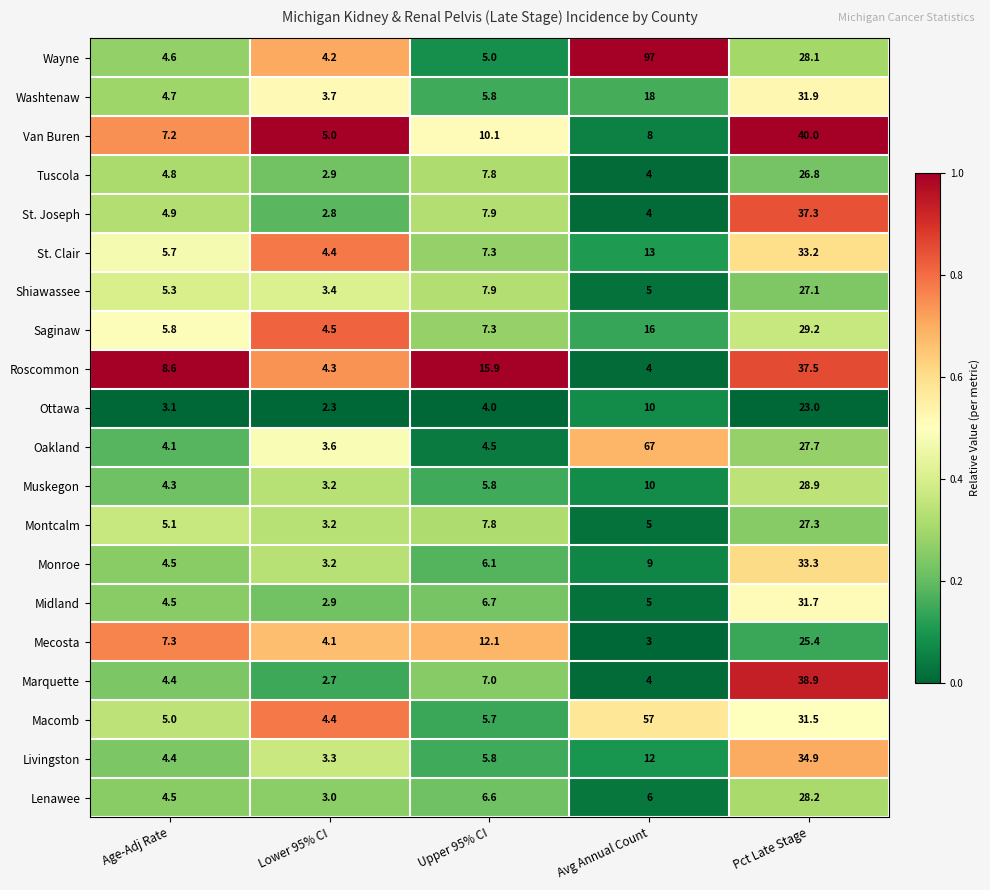

At which category is the sum across all series the highest?

Pct Late Stage